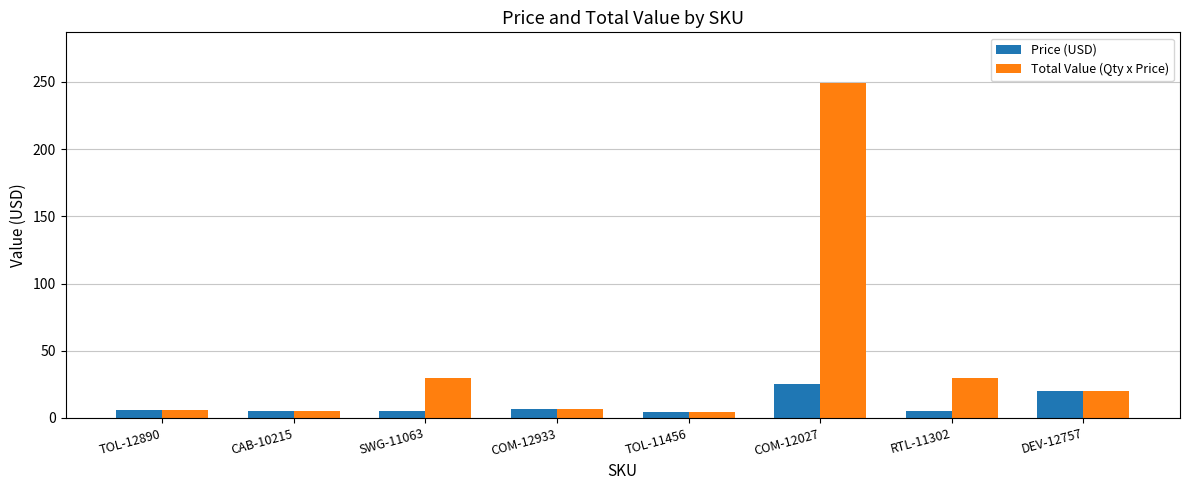

Which series has the widest spread of values?

Total Value (Qty x Price)